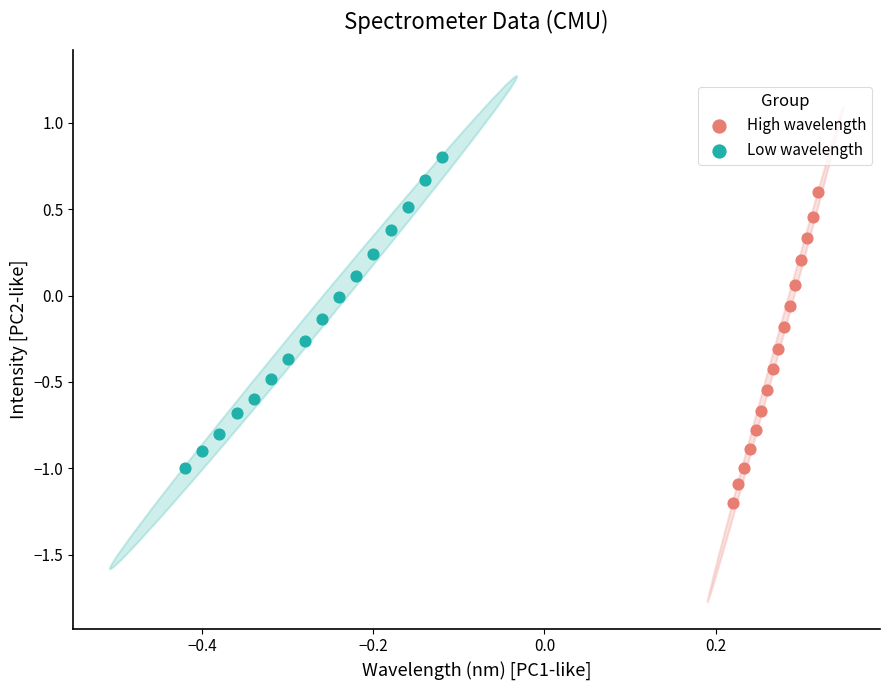

Which series reaches the maximum Y coordinate?

Low wavelength